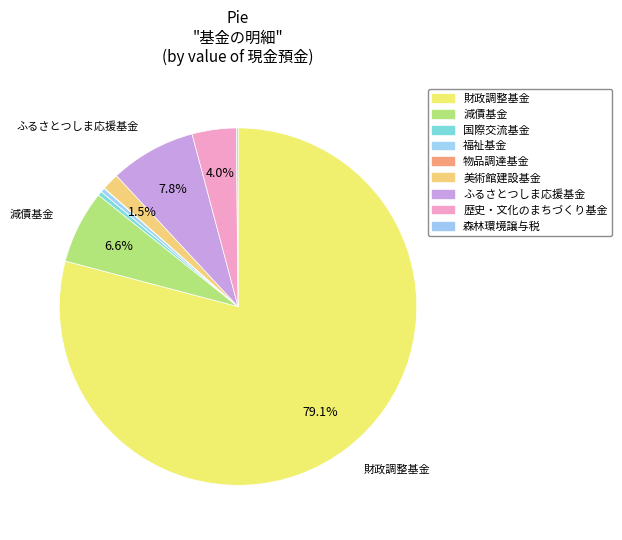

Rank the categories by value from lowest to highest.

物品調達基金, 森林環境譲与税, 国際交流基金, 福祉基金, 美術館建設基金, 歴史・文化のまちづくり基金, 減債基金, ふるさとつしま応援基金, 財政調整基金